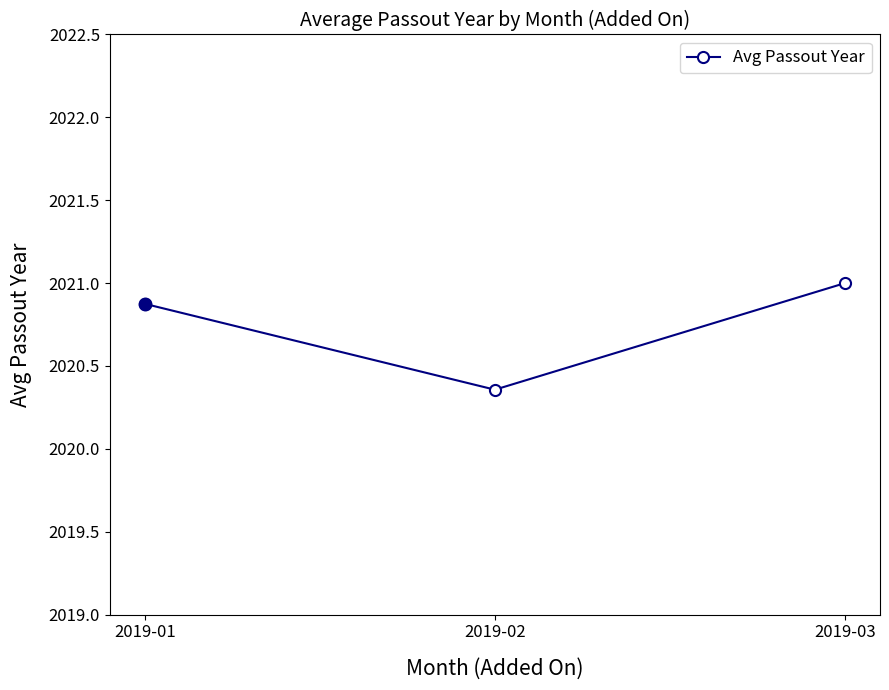

Does the chart display data point markers on the line(s)?

Yes